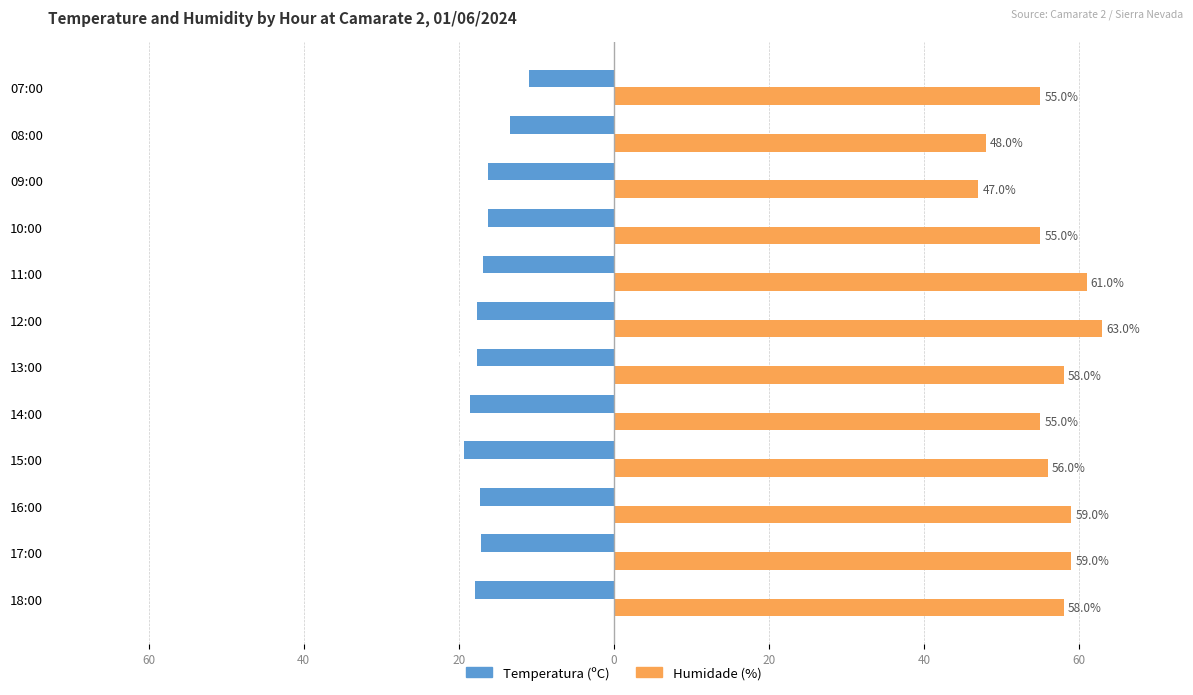

At how many categories does at least one series exceed -11?

12